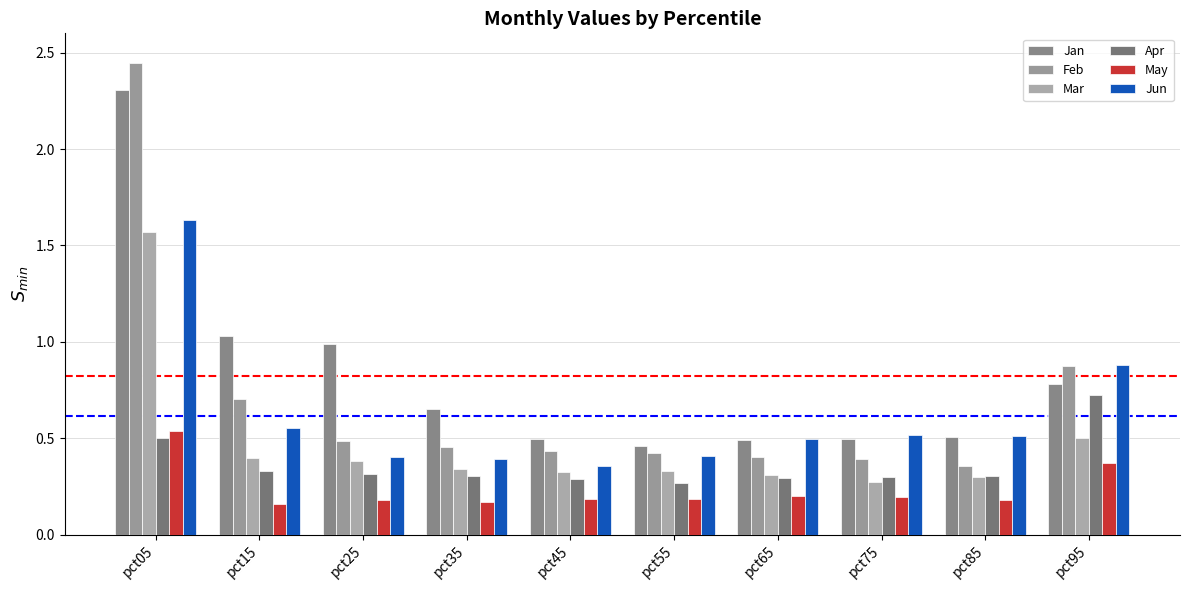

What is the difference between the highest and lowest values at pct05?

1.9